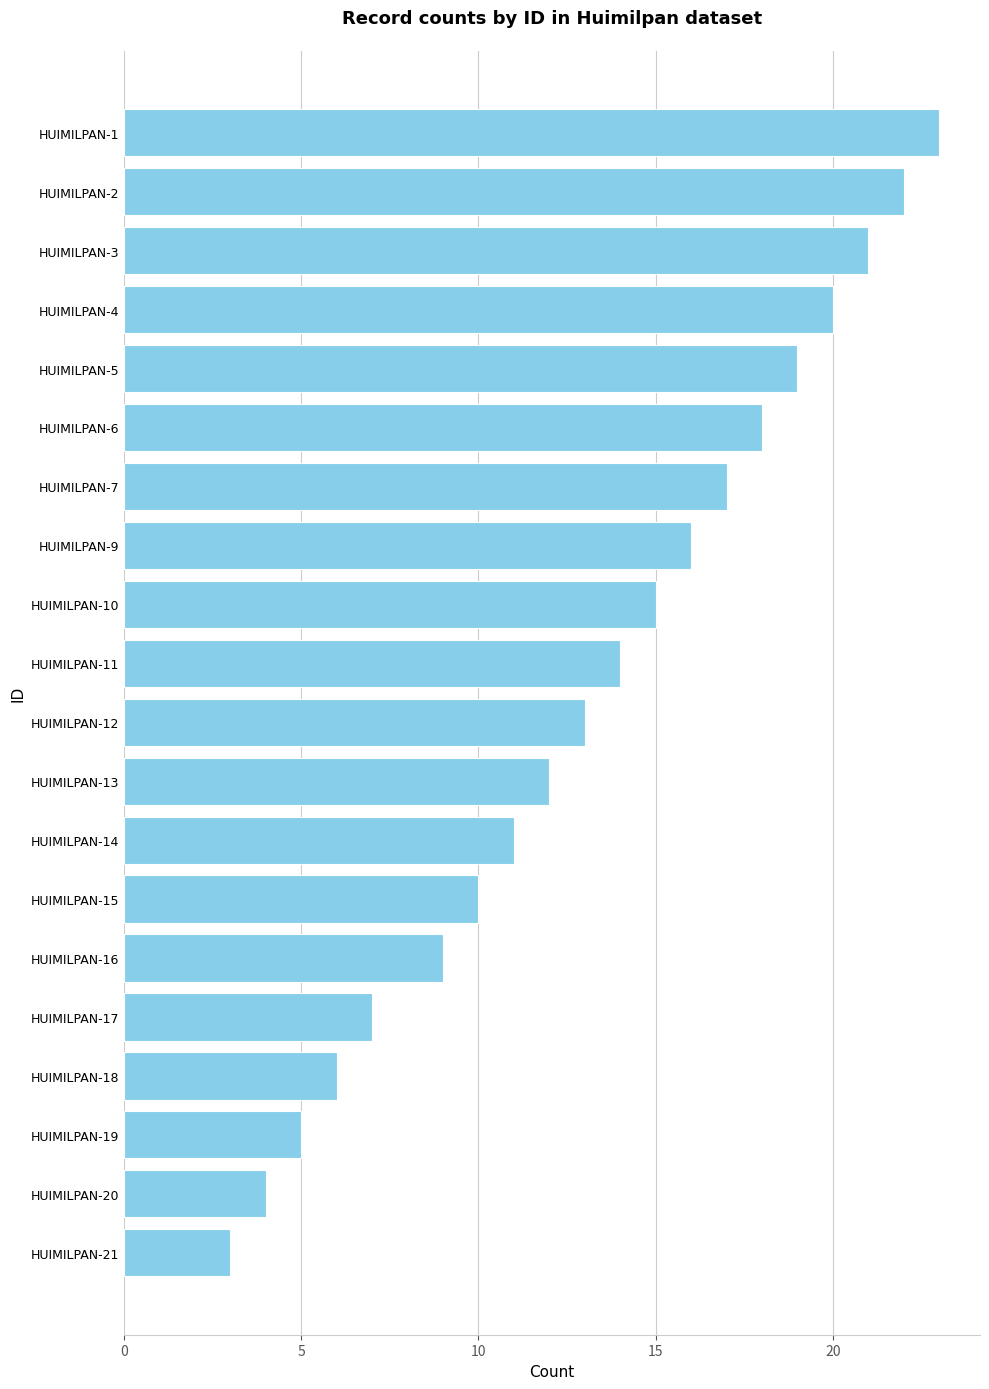

Reading top to bottom, list all the values displayed in this chart.

23	22	21	20	19	18	17	16	15	14	13	12	11	10	9	7	6	5	4	3